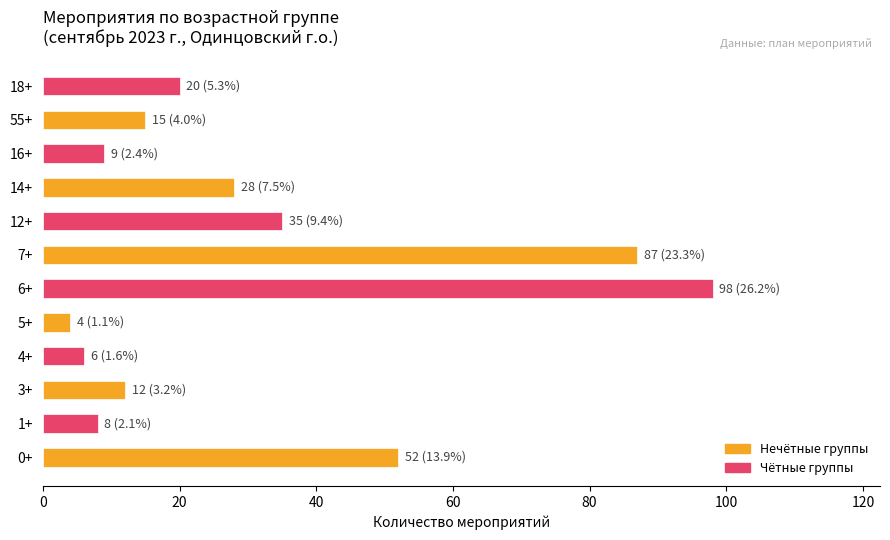

What is the sum of all values?

374